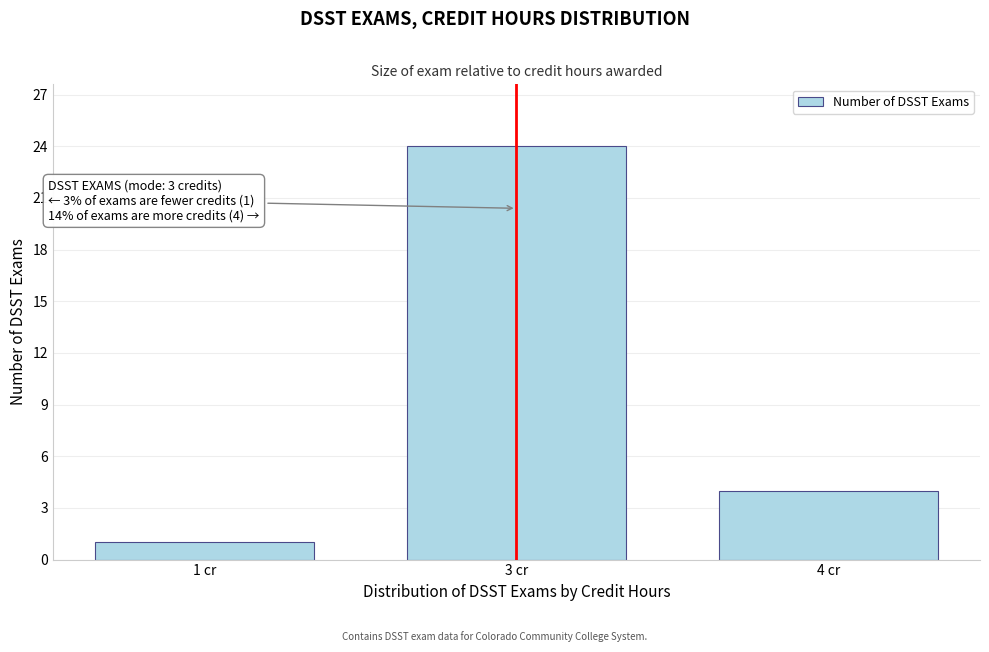

Reading left to right, what are all the values shown in this chart?

1 cr=1	3 cr=24	4 cr=4